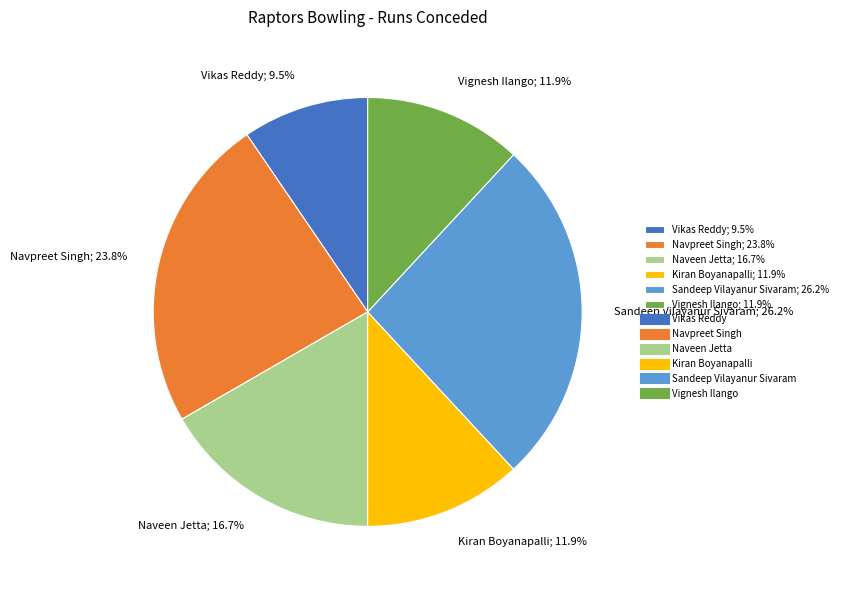

True or false: Sandeep Vilayanur Sivaram accounts for 40% of the total.

False